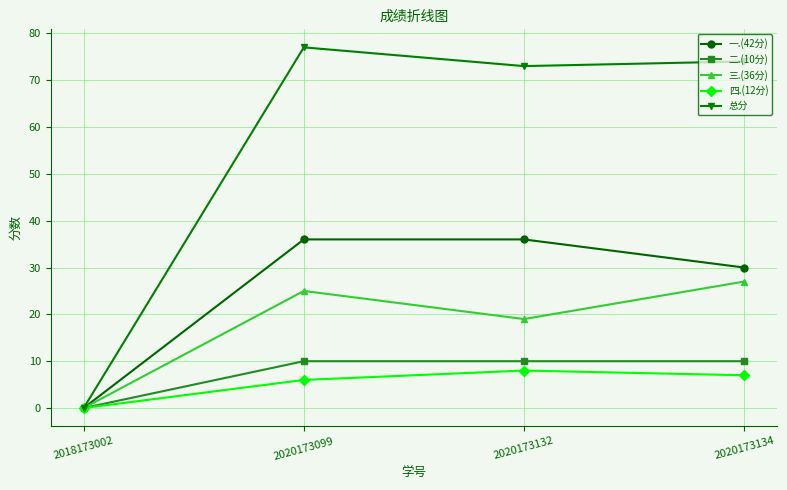

What is the average value of the 总分 series?

56